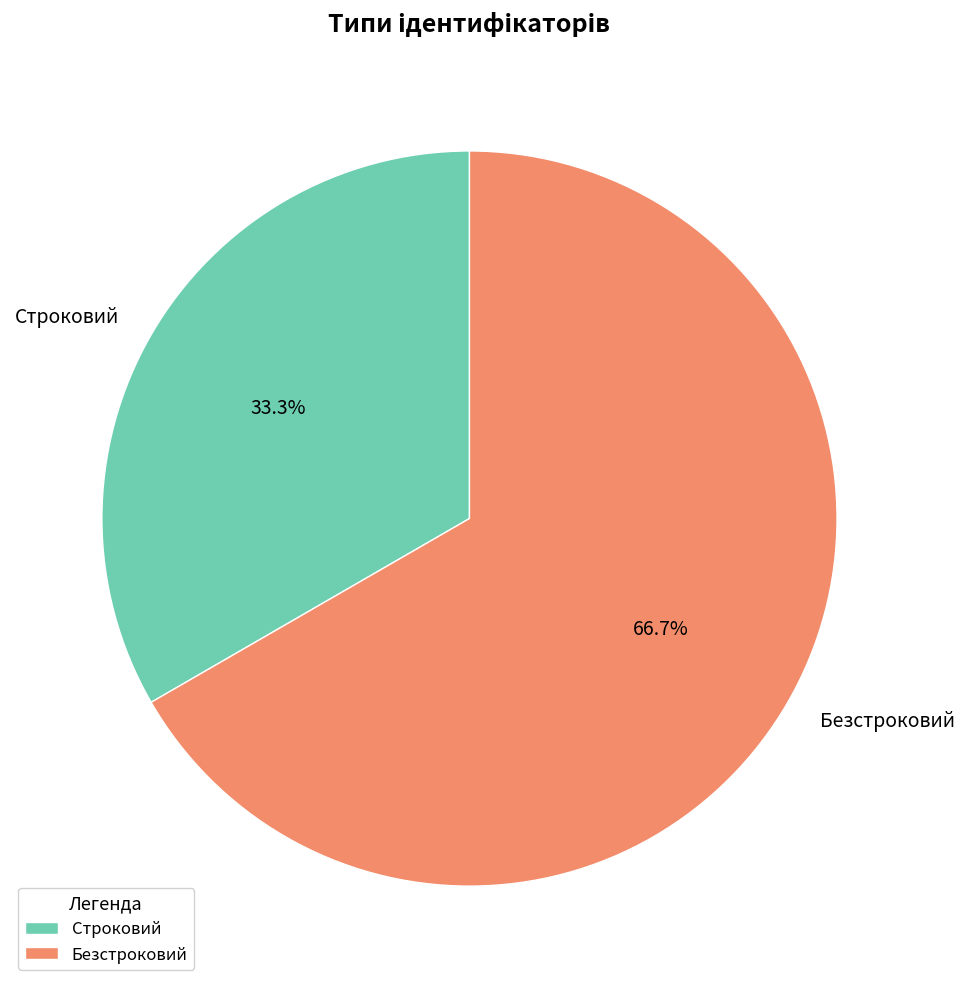

What is the smallest slice in the pie chart?

Строковий